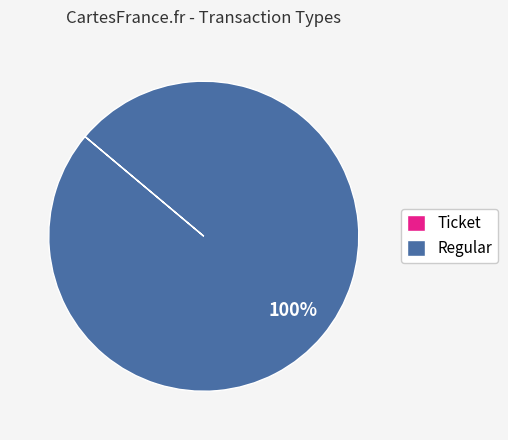

Does Regular represent more than half of the total?

Yes